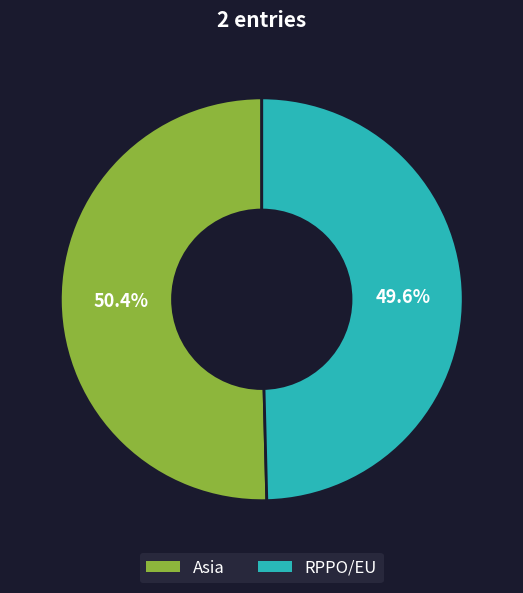

To the nearest percent, what percentage of the pie is Asia?

50%